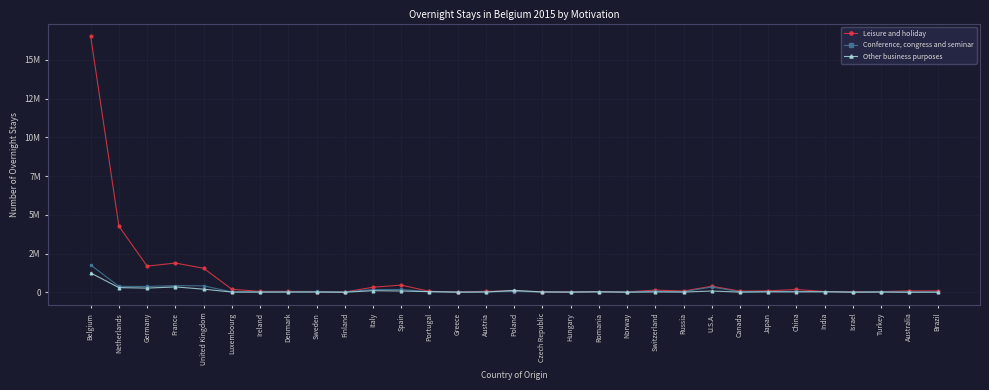

Where is Other business purposes nearest to the value 630980?

France